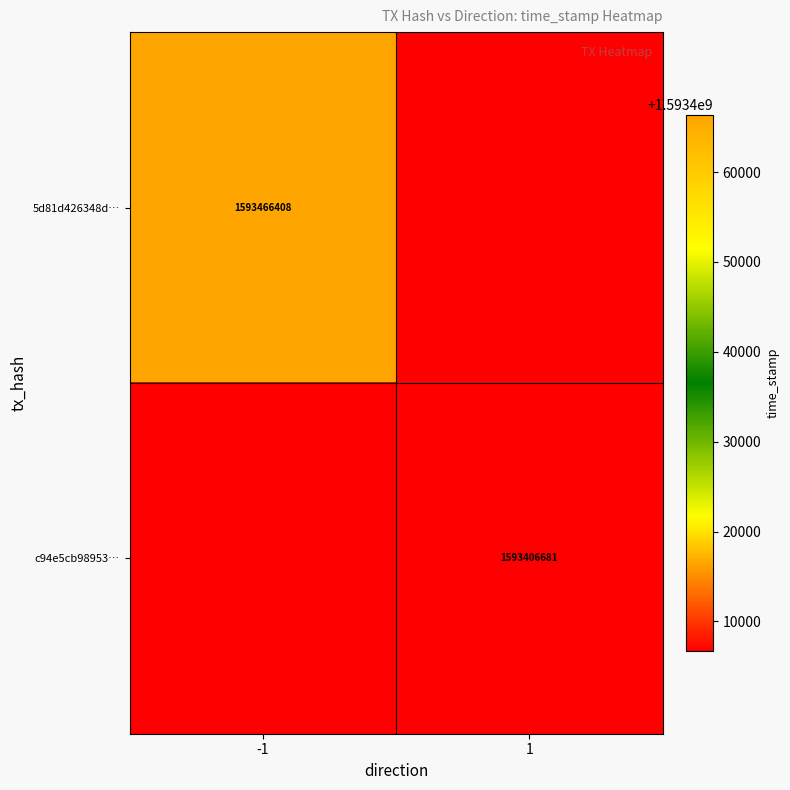

Is the value of 5d81d426348d… at -1 greater than the value of c94e5cb98953… at 1?

Yes